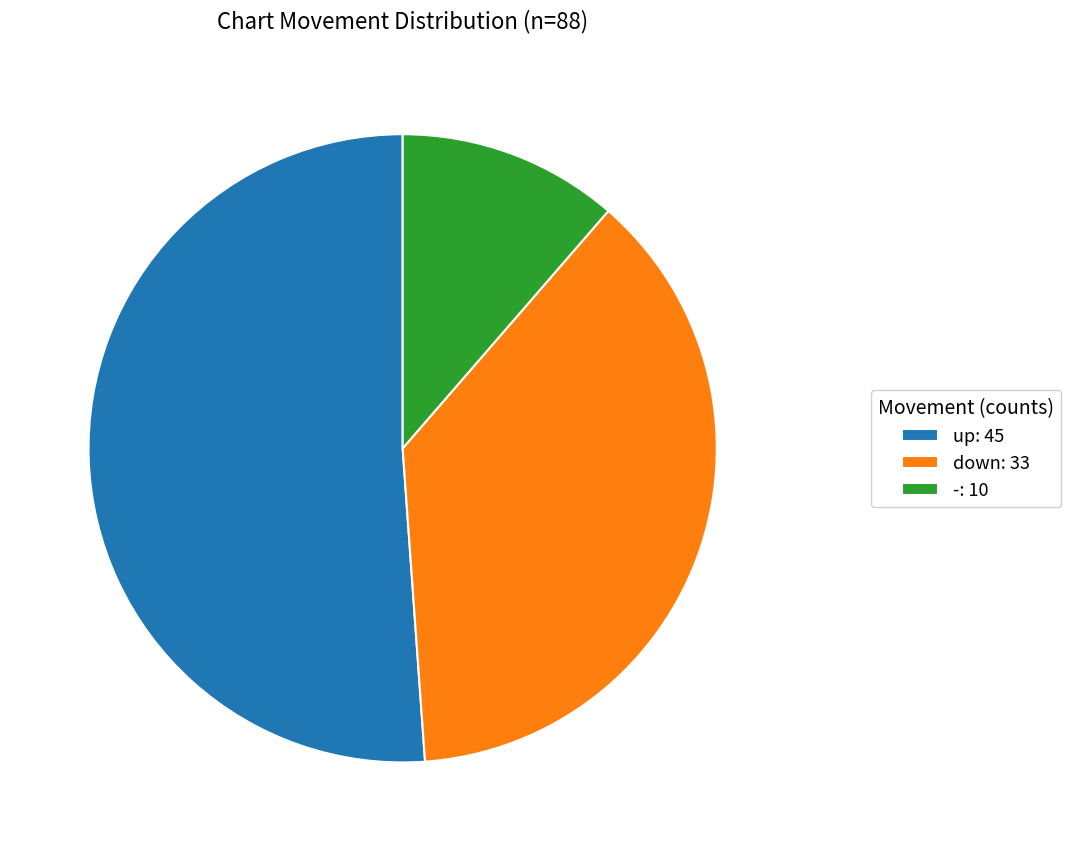

What is the ratio of the value at down: 33 to the value at -: 10?

3.3